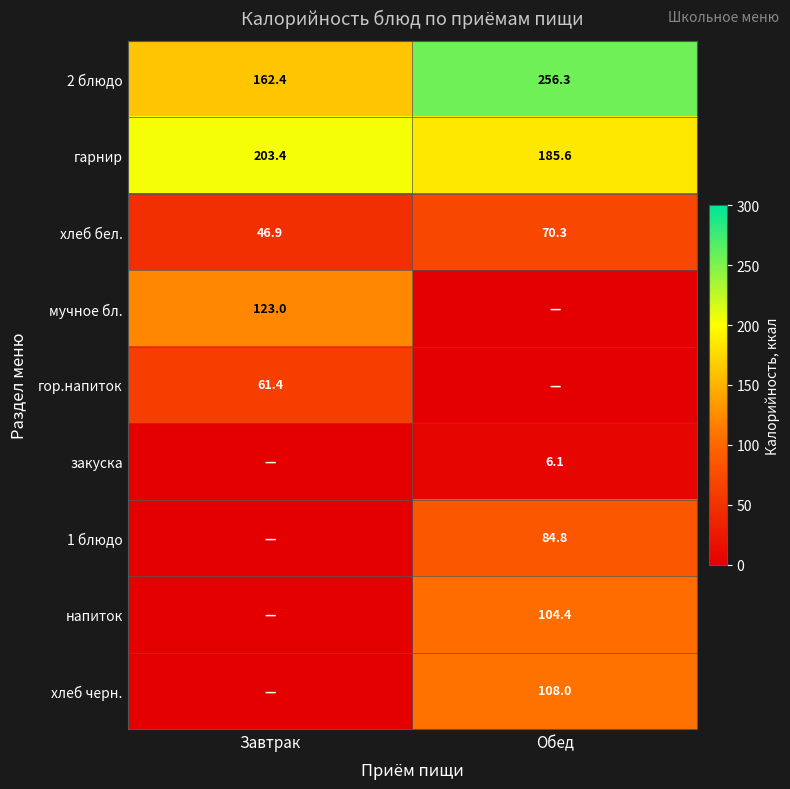

At which label does хлеб бел. first exceed 70?

Обед